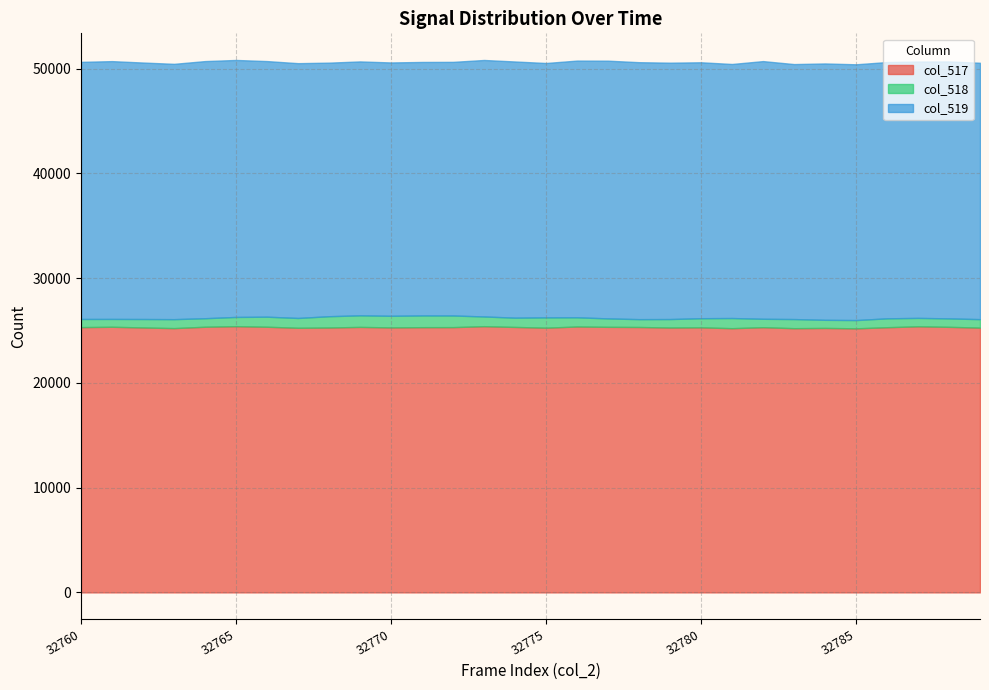

What is the spread (max minus min) of values at 32789?

24463